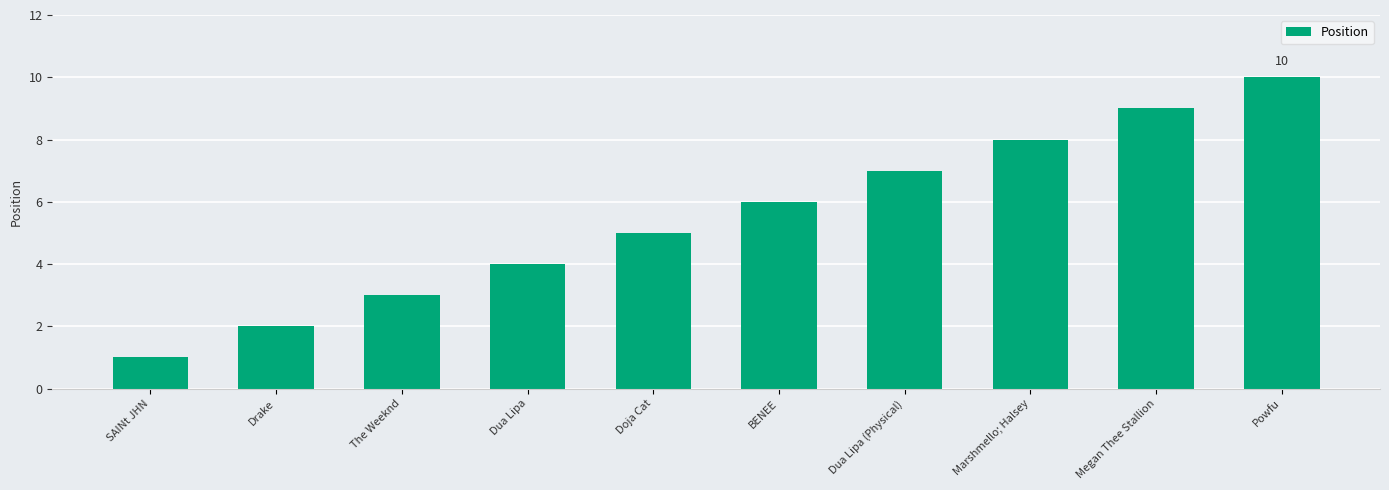

The value at Megan Thee Stallion is 2. True or false?

False